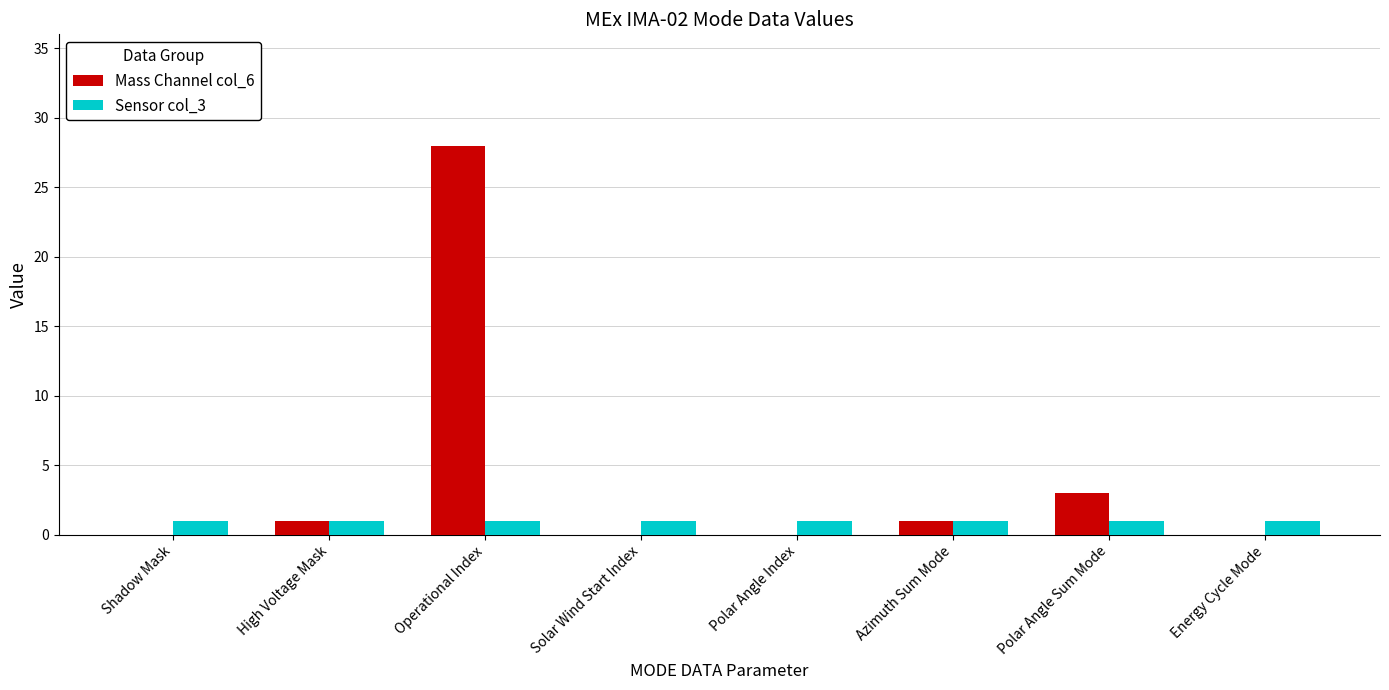

What is the highest value of the Mass Channel col_6 series?

28